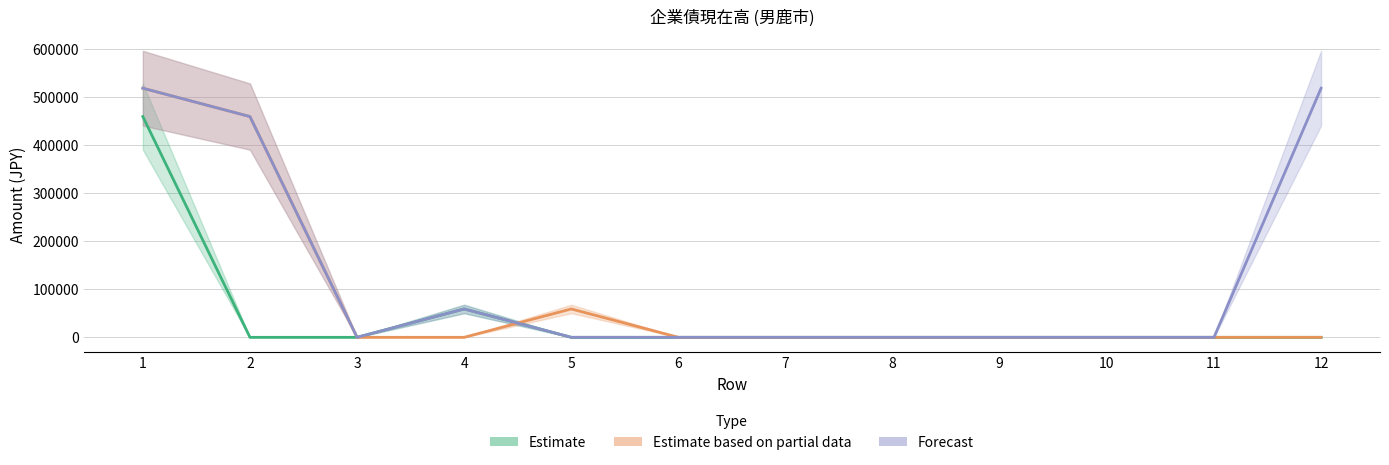

Where do Estimate and Estimate based on partial data first cross each other?

4 and 5